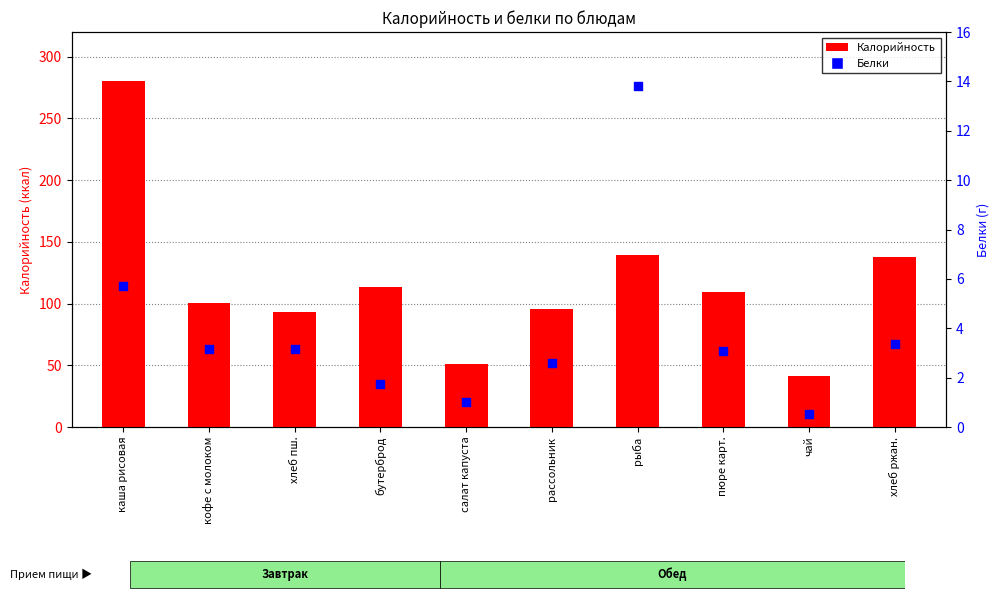

At how many categories does at least one series exceed 273?

1